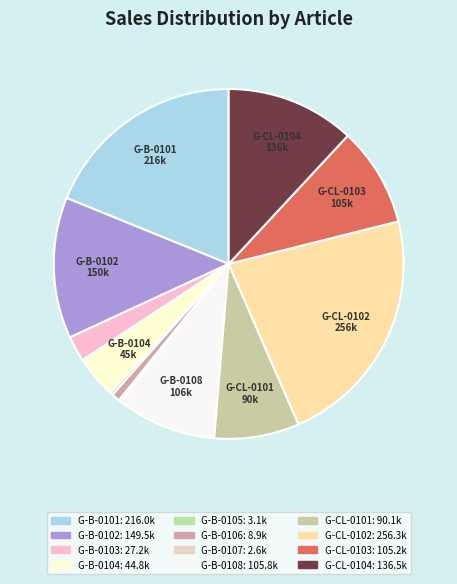

Rank the categories by value from lowest to highest.

G-B-0107, G-B-0105, G-B-0106, G-B-0103, G-B-0104, G-CL-0101, G-CL-0103, G-B-0108, G-CL-0104, G-B-0102, G-B-0101, G-CL-0102